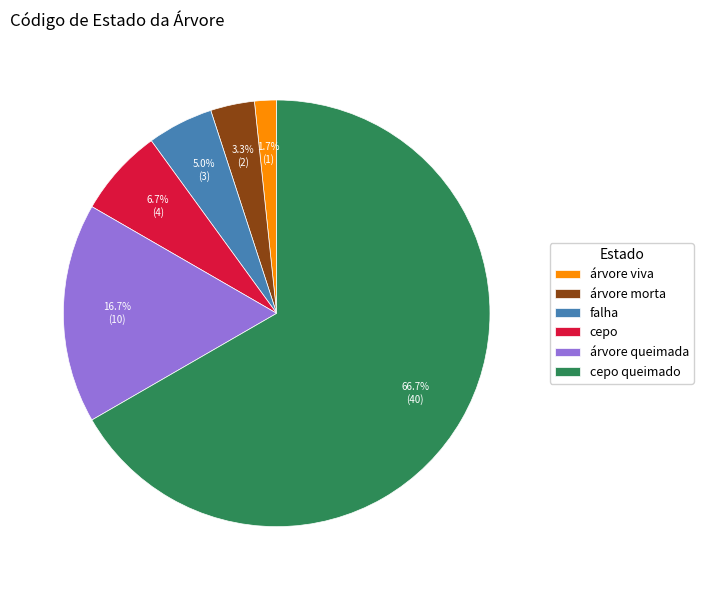

To the nearest percent, what is the combined percentage of cepo queimado and cepo?

73%